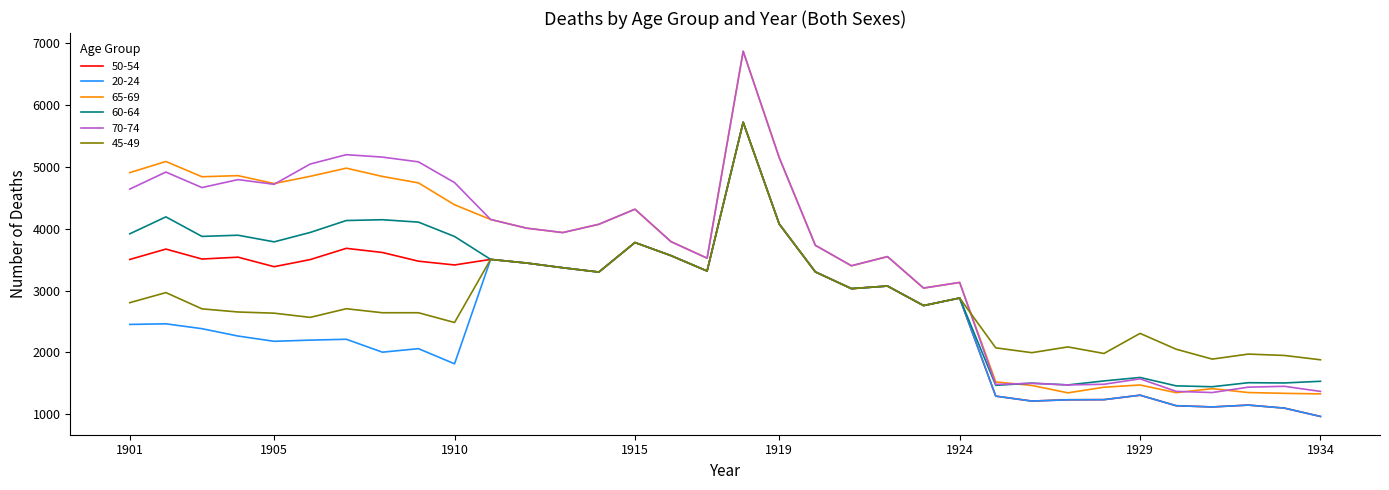

What is the sum of all 65-69 values?

118988